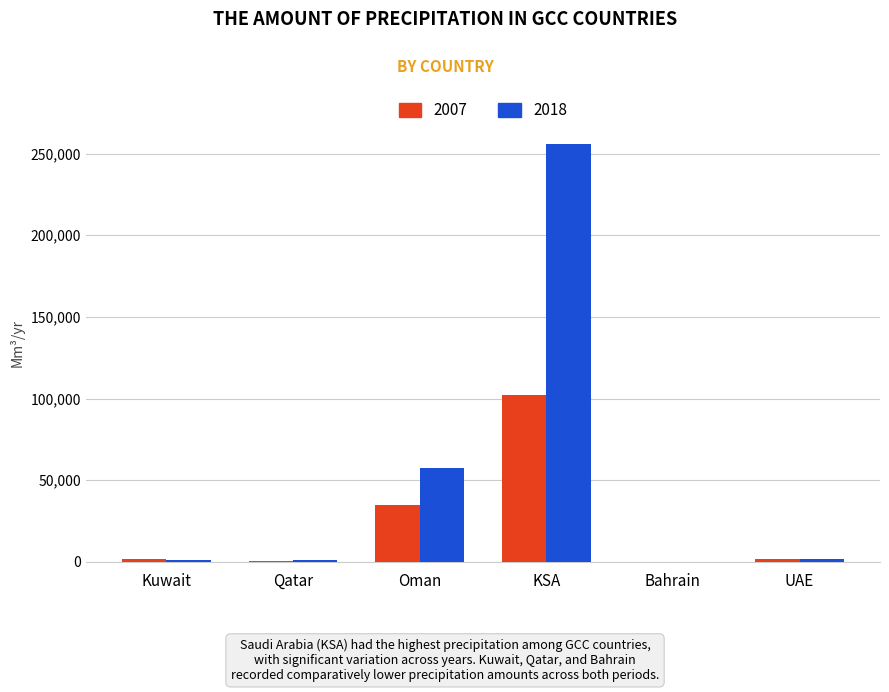

What is the sum of the 2007 values at Kuwait and Oman?

36574.6